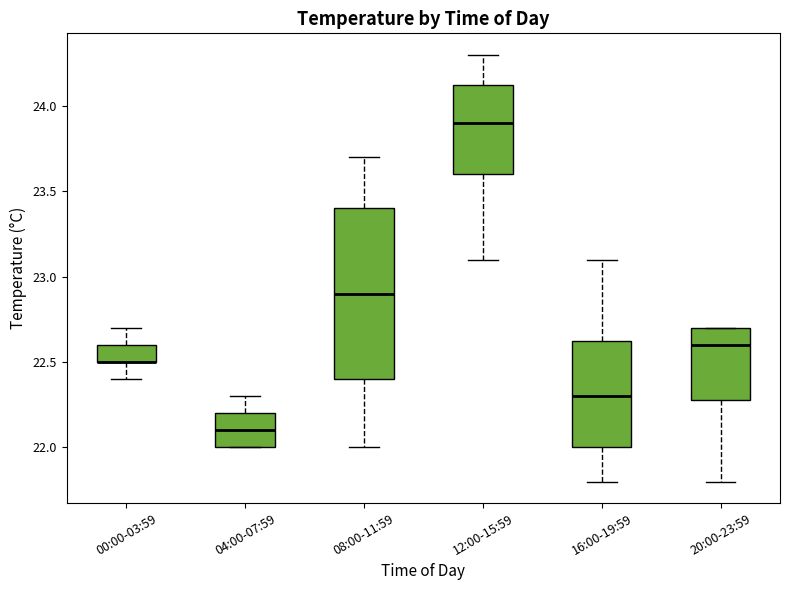

Reading left to right, read every box against the y-axis: the position of its median line, the range the box covers, and the ends of its whiskers. The values are not printed on the chart, so give them approximately, as read against the axis.

00:00-03:59: median 22.50 (drawn on the box's lower edge), box 22.50 to 22.60, whiskers 22.40 to 22.70
04:00-07:59: median 22.10, box 22.00 to 22.20, whiskers 22.00 to 22.30
08:00-11:59: median 22.90, box 22.40 to 23.40, whiskers 22.00 to 23.70
12:00-15:59: median 23.90, box 23.60 to 24.15, whiskers 23.10 to 24.30
16:00-19:59: median 22.30, box 22.00 to 22.65, whiskers 21.80 to 23.10
20:00-23:59: median 22.60, box 22.30 to 22.70, whiskers 21.80 to 22.70